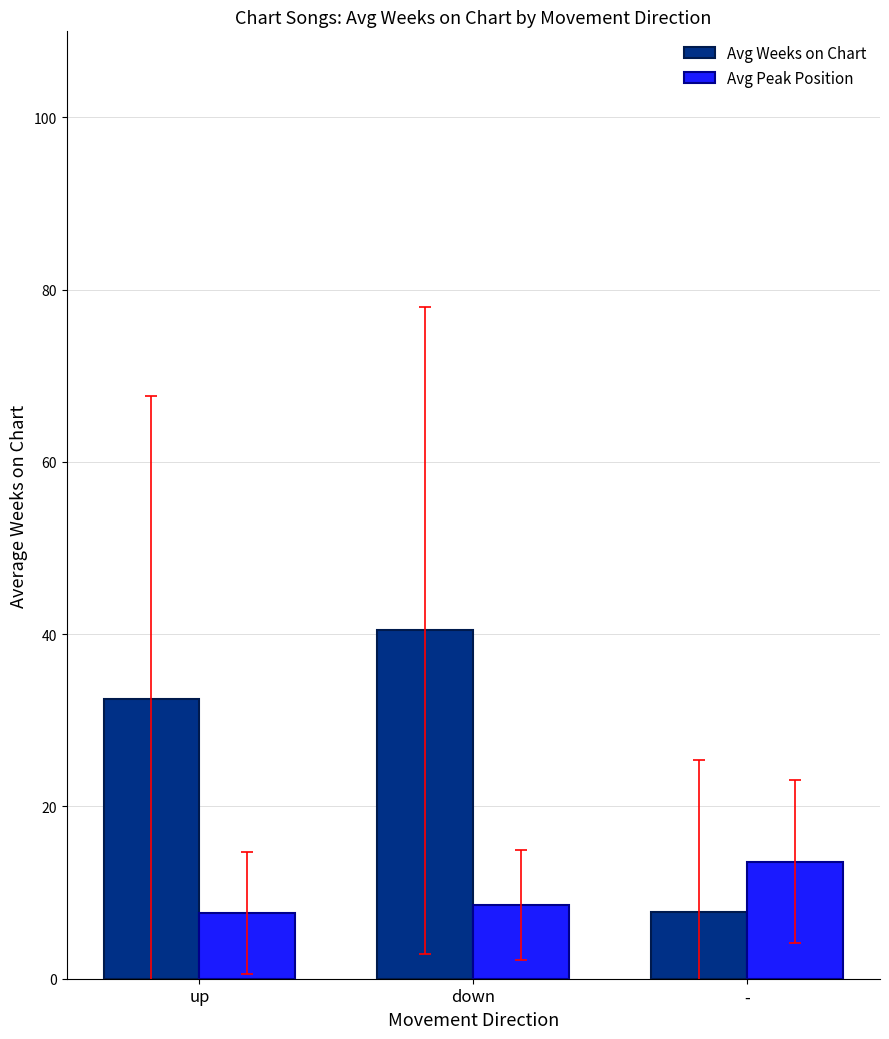

The value of Avg Peak Position at down is 8.5. True or false?

True